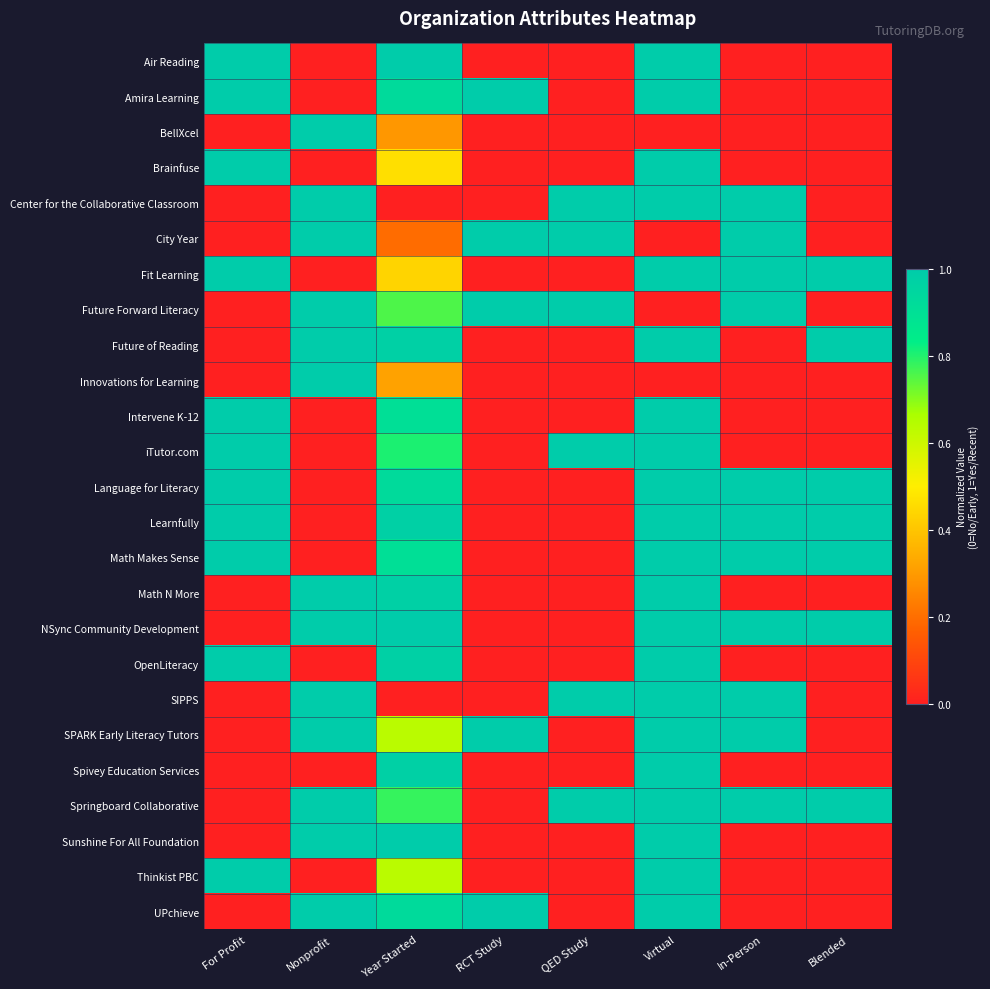

Which has a higher value, In-Person or Blended?

In-Person